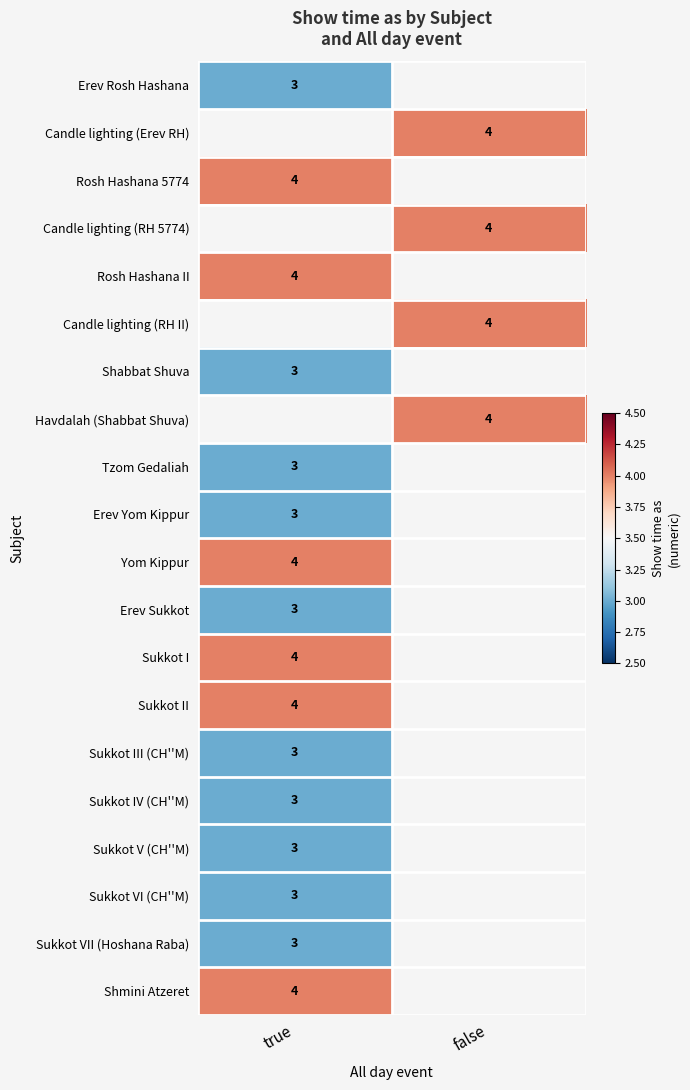

Which label corresponds to the largest value in the chart?

false